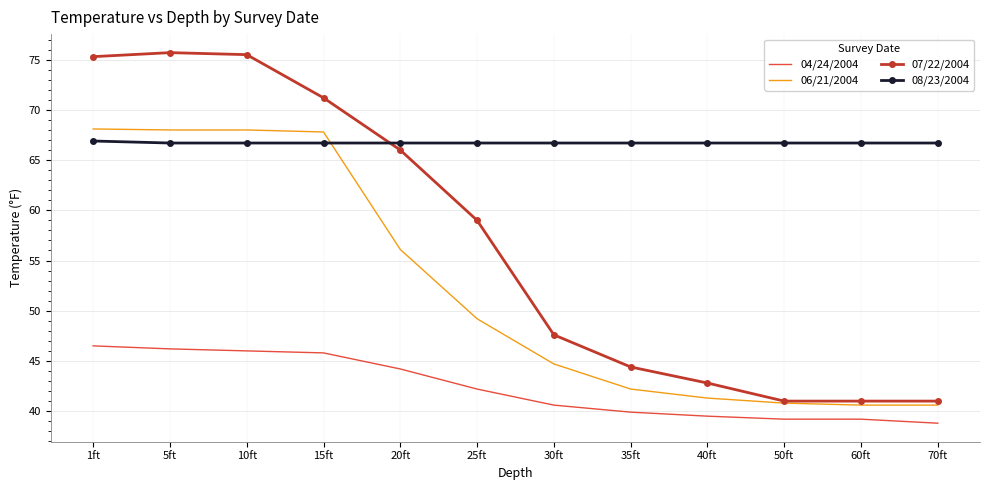

Which series has the largest total across all categories?

08/23/2004